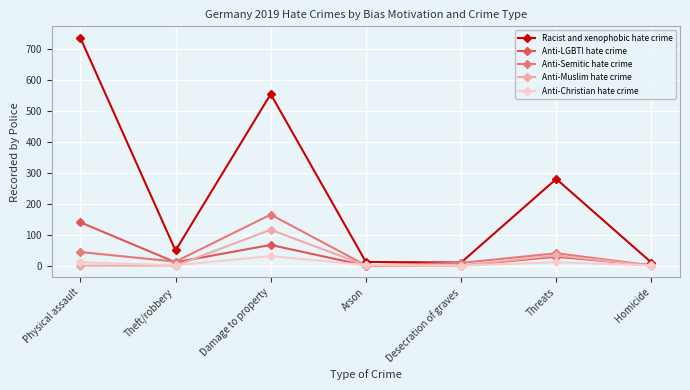

What is the value of the Anti-Christian hate crime point at the 4th from the left?

2